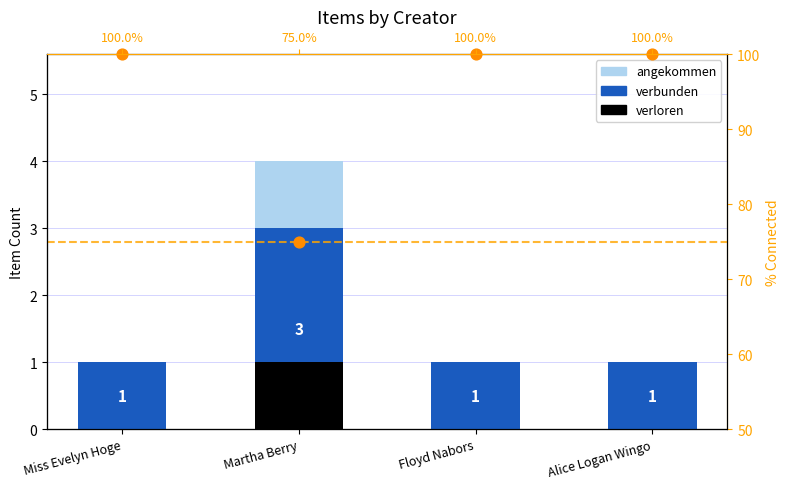

Is the value of verloren at Martha Berry greater than the value of verbunden at Martha Berry?

No